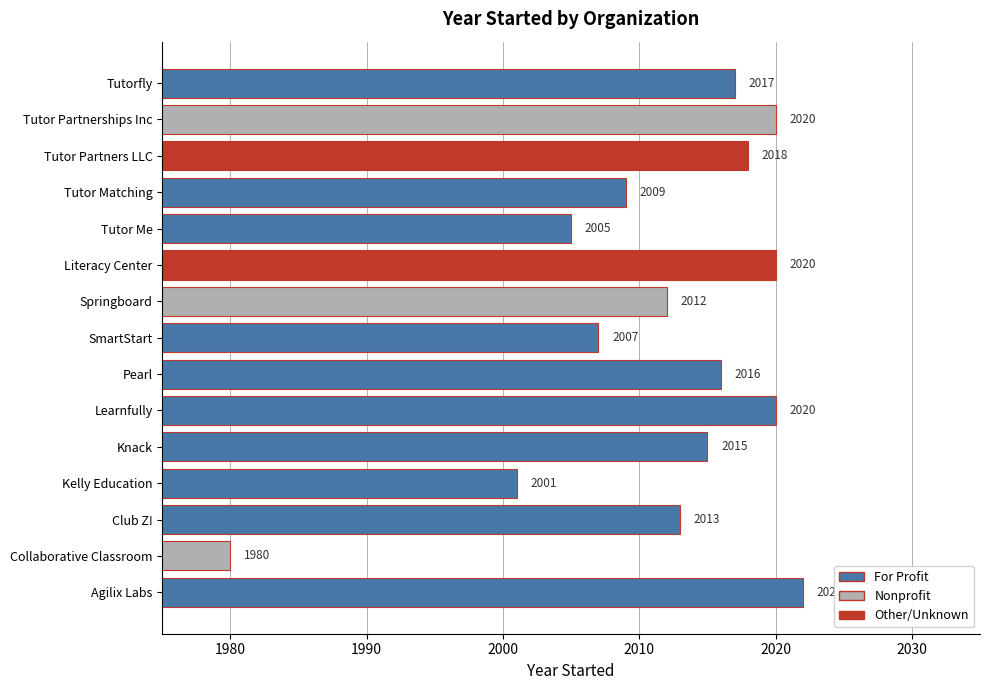

At which label is the value closest to 2001?

Kelly Education